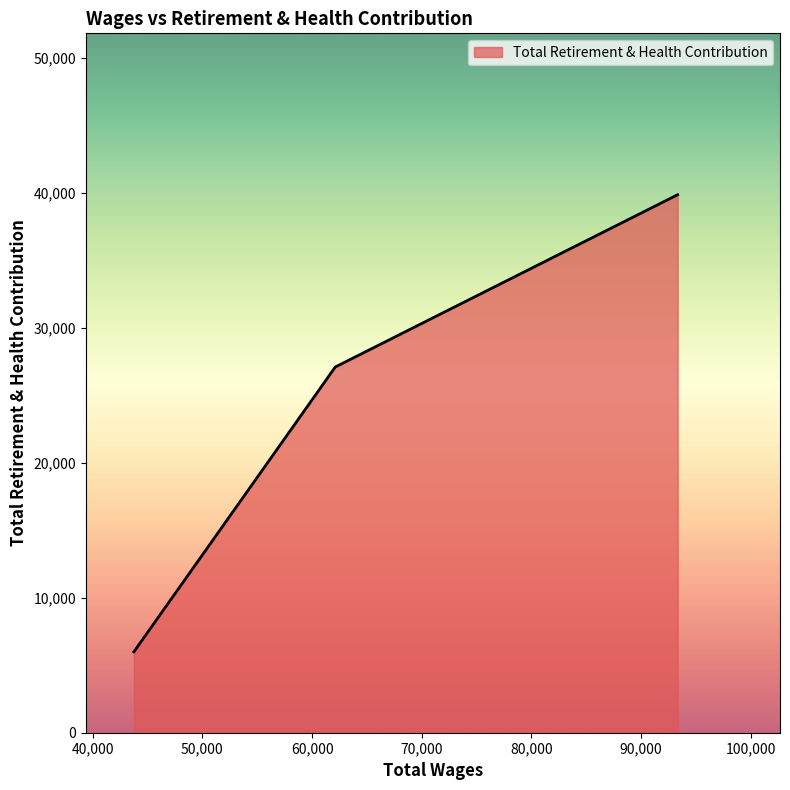

What is the greatest value displayed?

39856